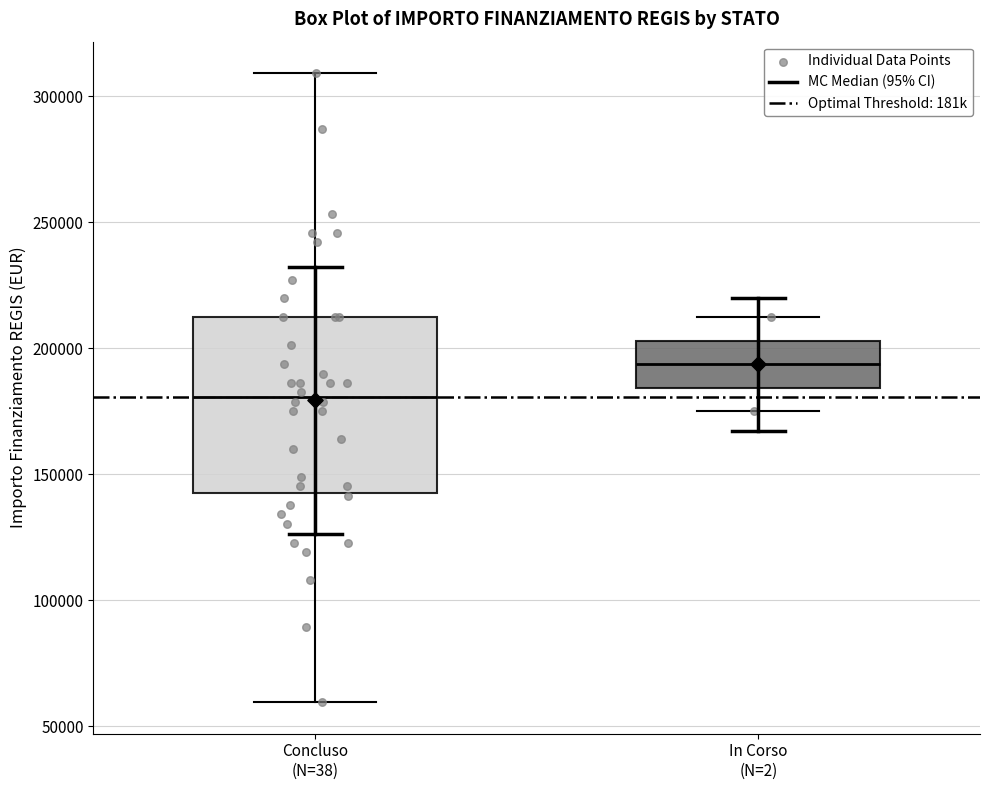

Comparing the boxes themselves (not the whiskers), which one is the tallest?

Concluso (N=38)